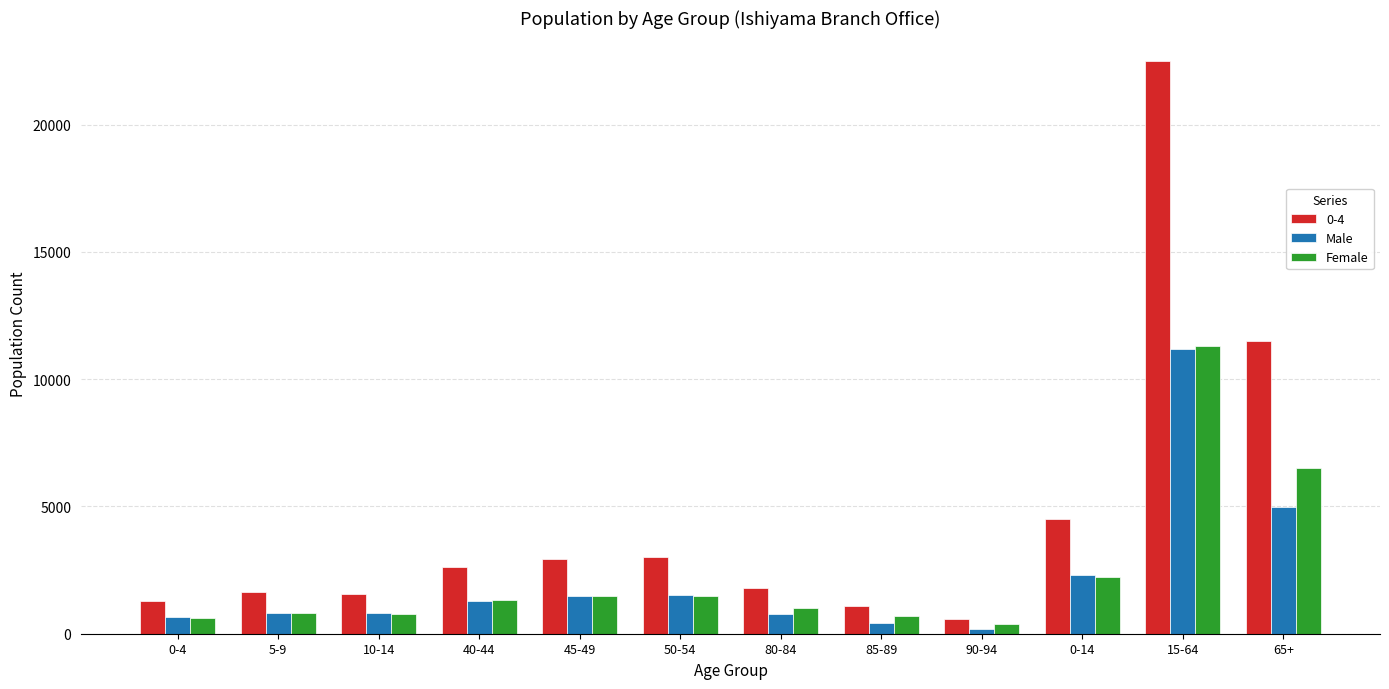

At which category is the sum across all series the highest?

15-64